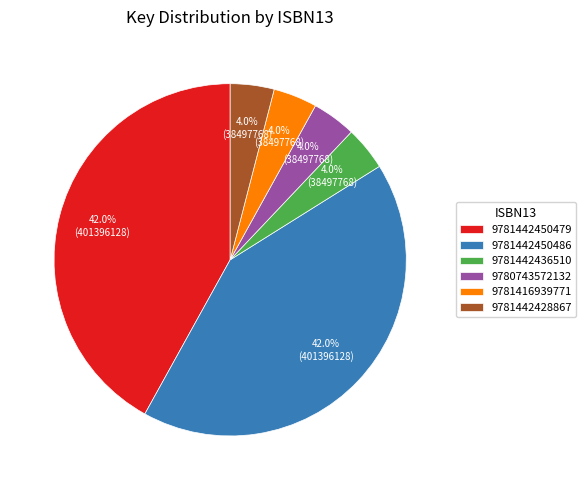

Is it true that 9781442436510 is 4% of the pie?

True